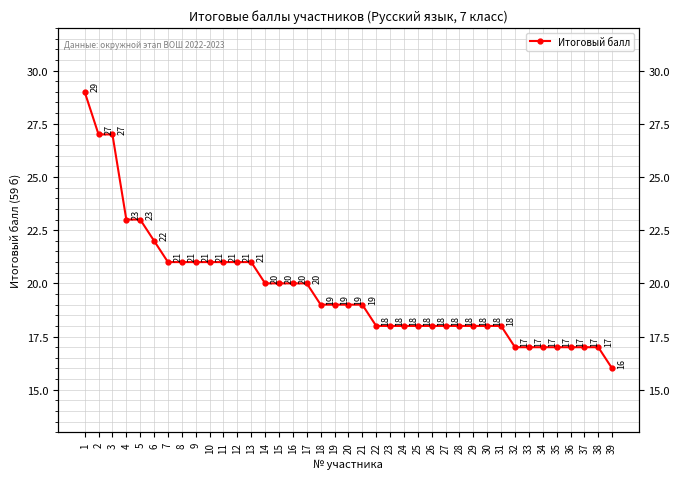

What is the value of the 32nd point from the left?

17